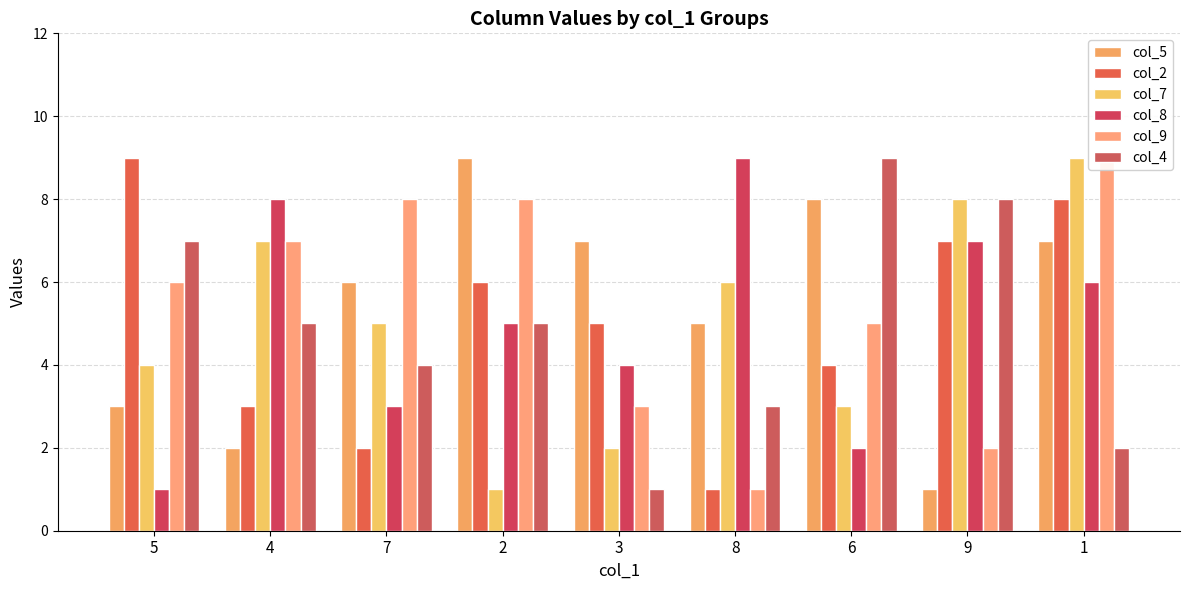

True or false: col_5 has a value of 7 at 3.

True